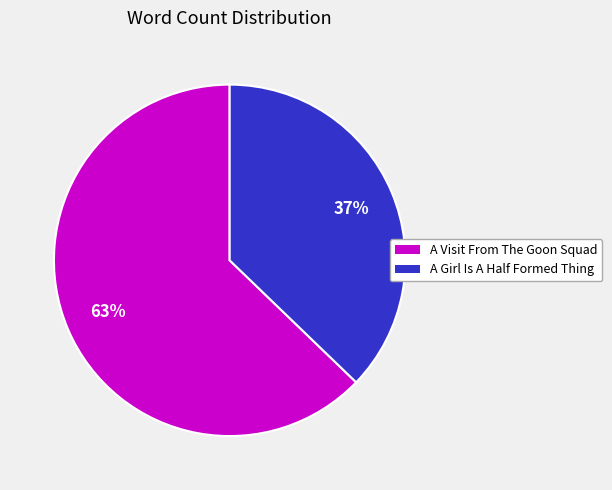

Does A Visit From The Goon Squad account for over 50% of the chart?

Yes